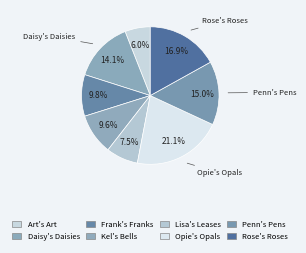

The Kel's Bells slice represents 10% of the pie. True or false?

True